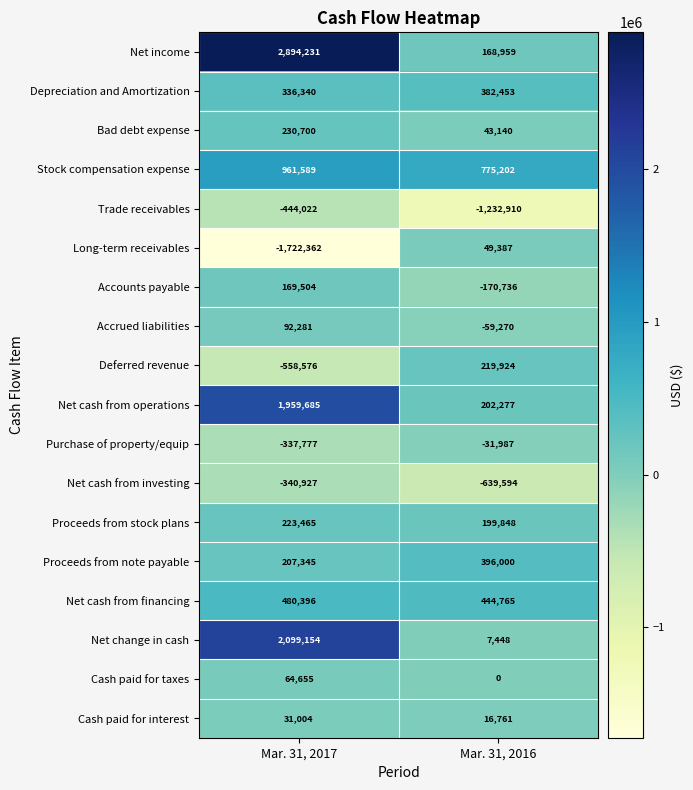

What is the difference between the Purchase of property/equip values at Mar. 31, 2016 and Mar. 31, 2017?

305790